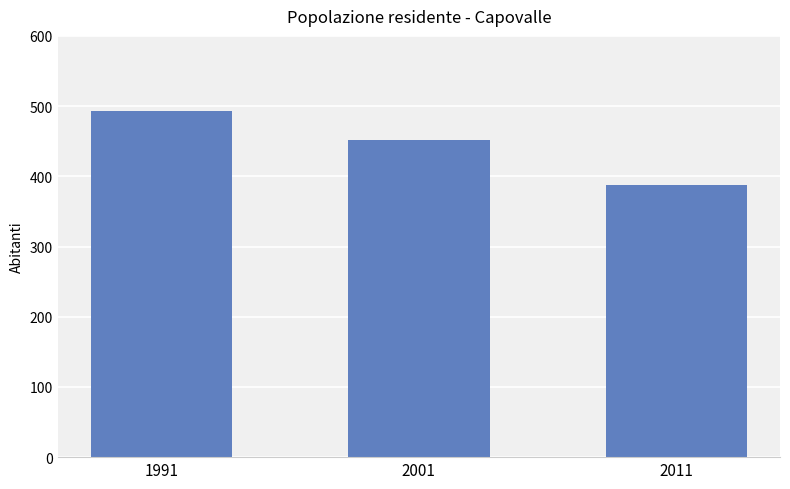

Reading left to right, transcribe all the data shown in this chart.

493	452	388